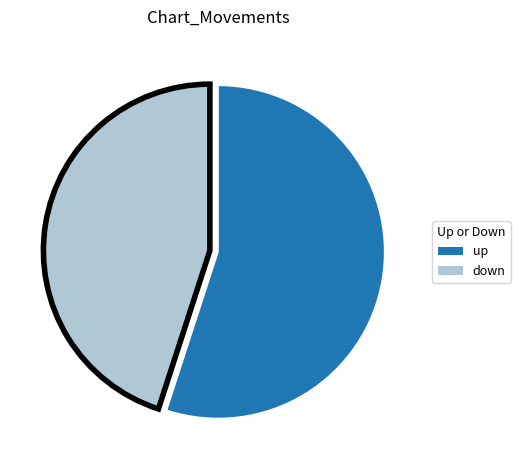

Is the sum of down and up greater than half?

Yes